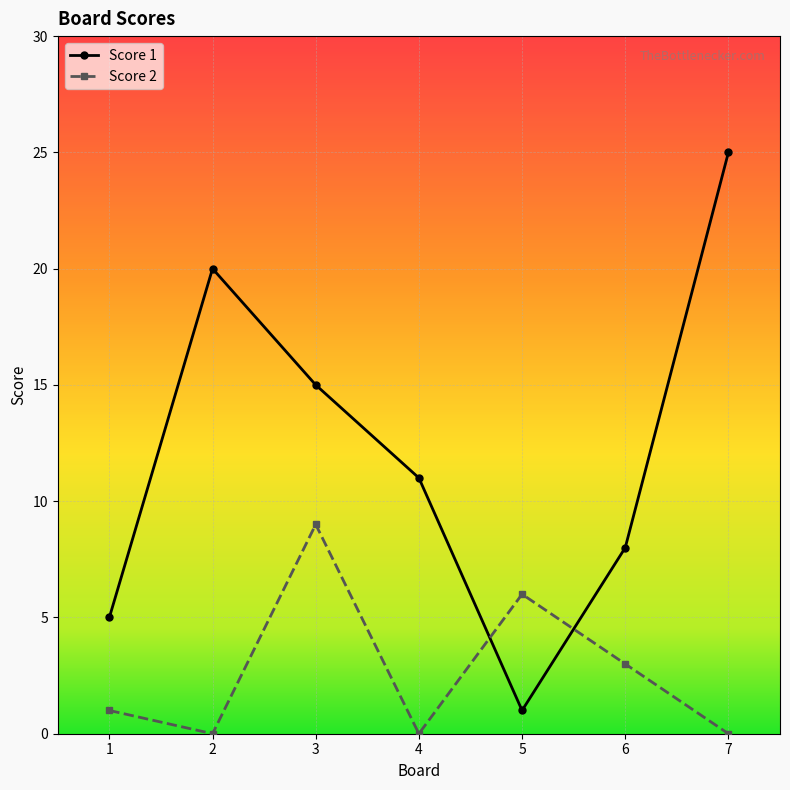

How many categories are shown in the chart?

7